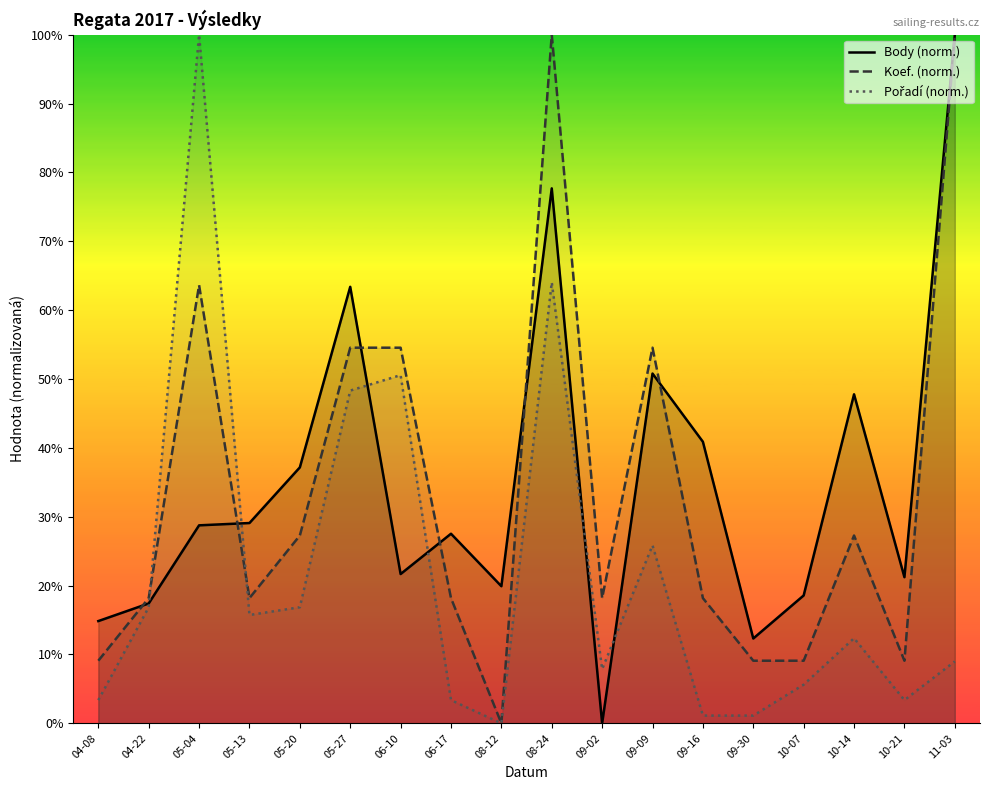

What is the sum of all Pořadí (norm.) values?

385.4